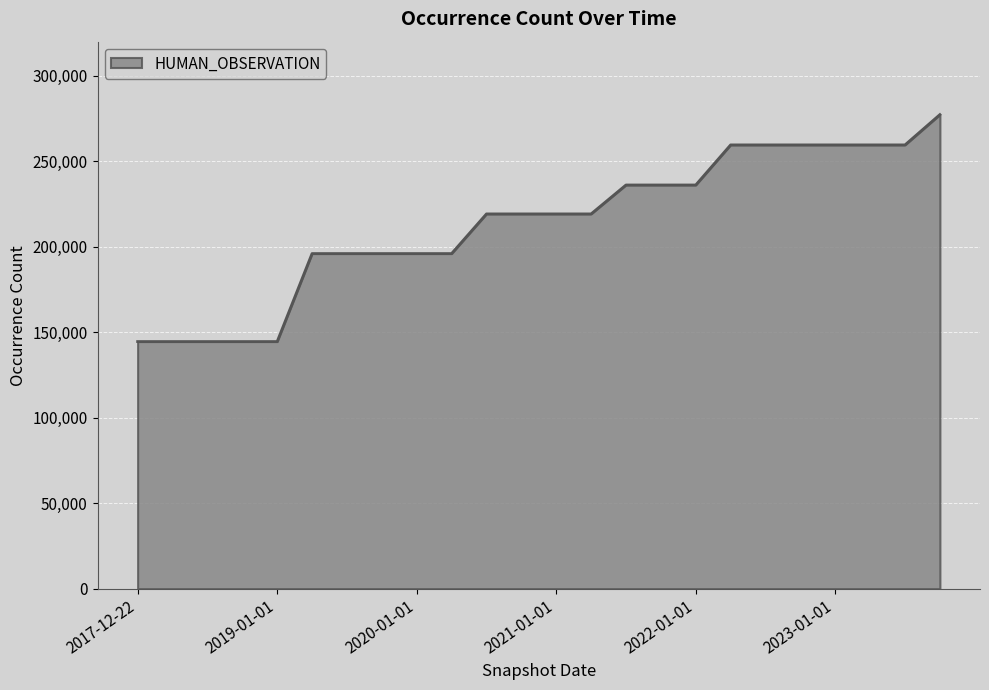

What is the maximum value shown in the chart?

277336